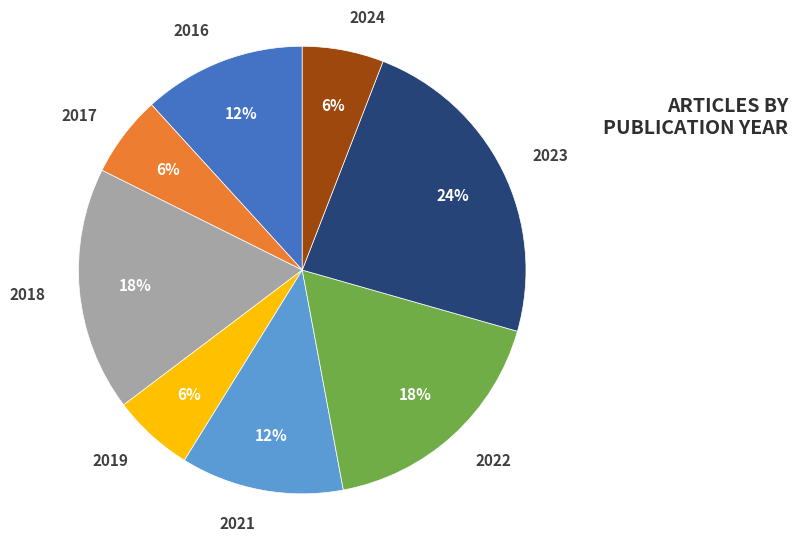

What is the largest slice in the pie chart?

2023